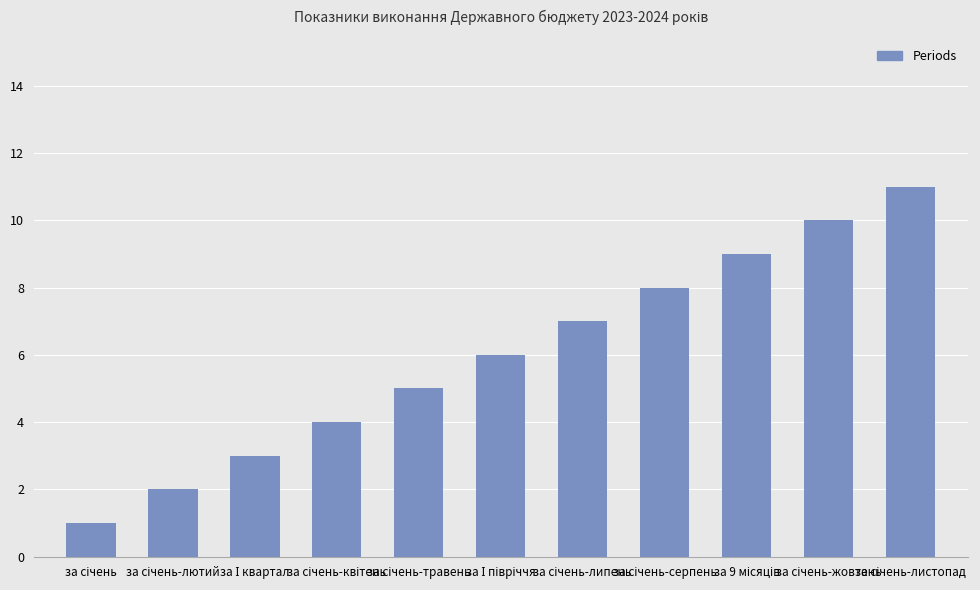

What is the greatest value displayed?

11